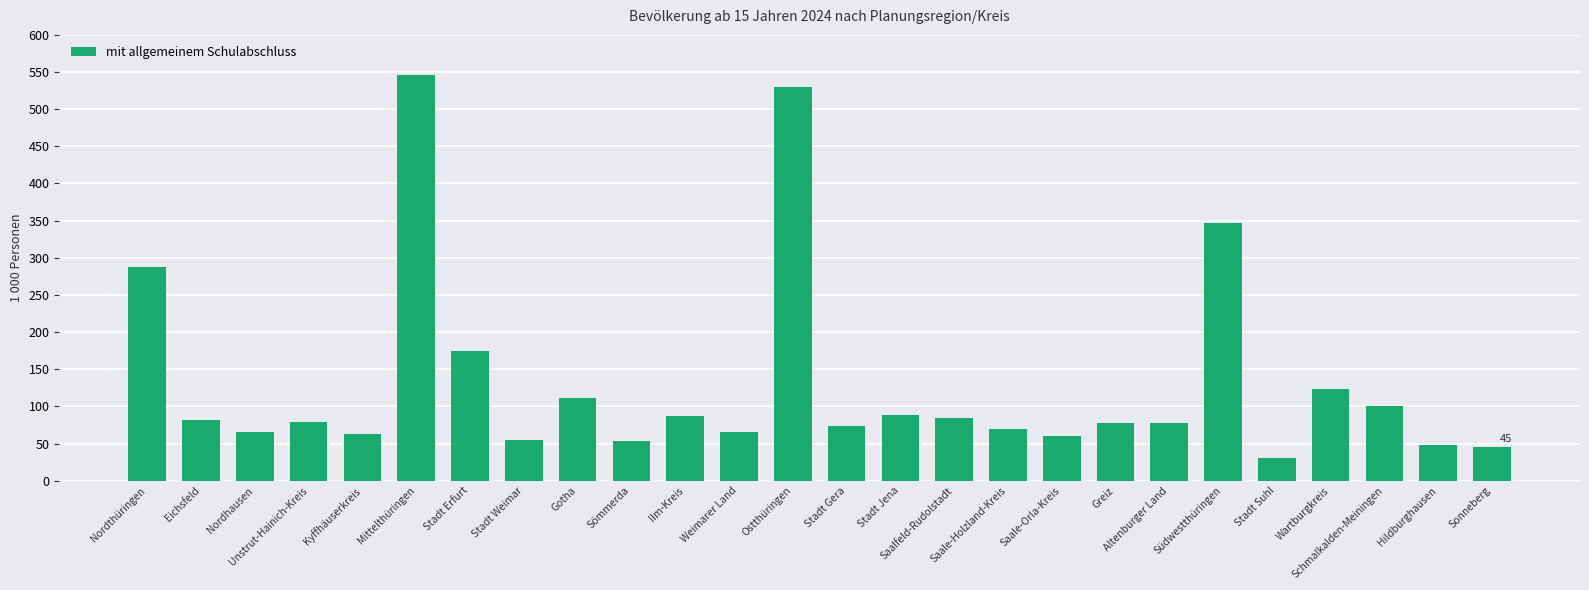

The value at Saale-Orla-Kreis is 13. True or false?

False